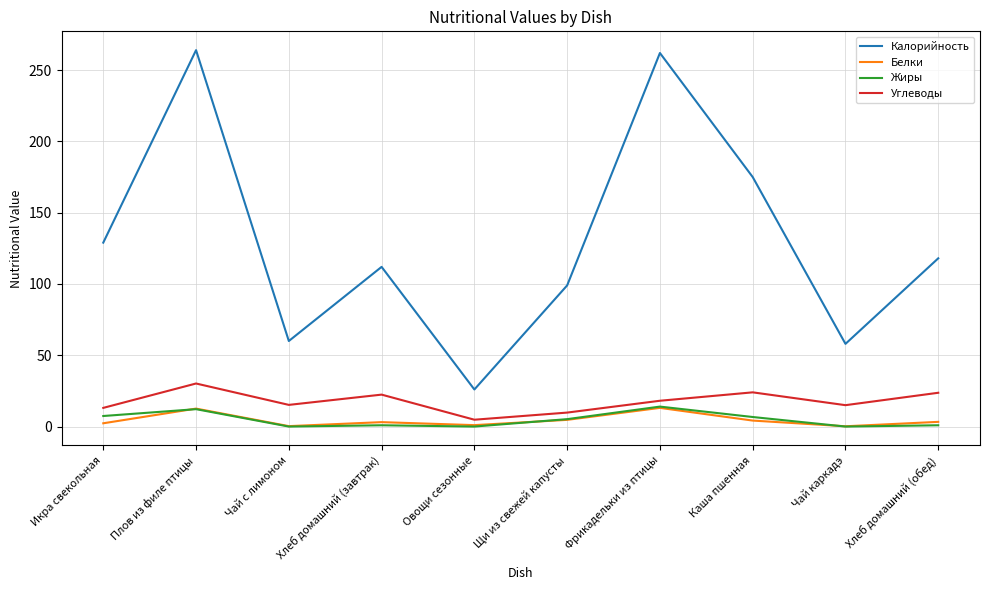

What is the lowest value of the Калорийность series?

26.0